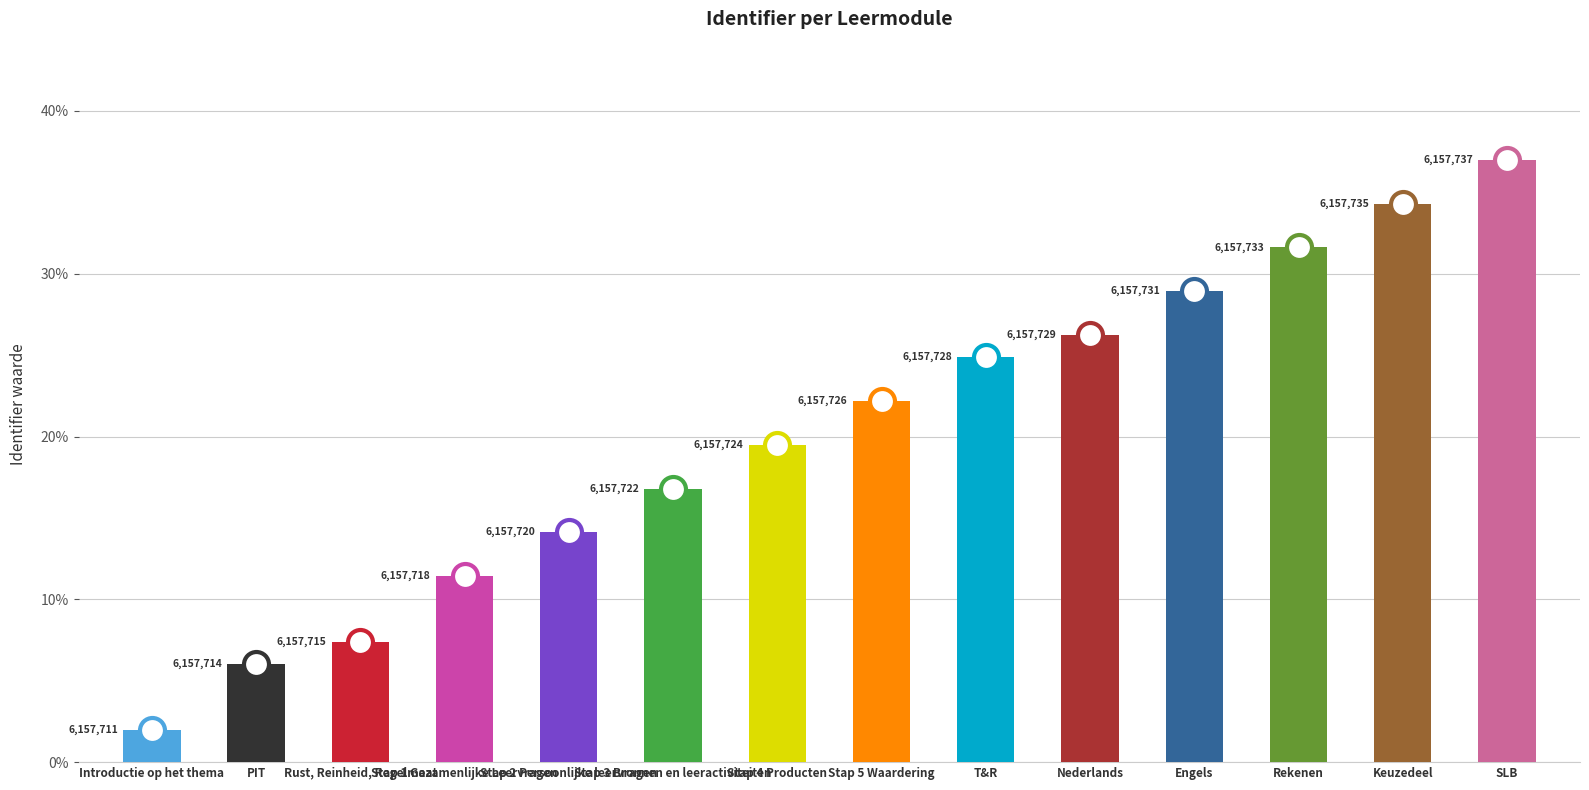

Reading left to right, what are all the values shown in this chart?

Introductie op het thema=2.0	PIT=6.0	Rust, Reinheid, Regelmaat=7.4	Stap 1 Gezamenlijke Leervragen=11.4	Stap 2 Persoonlijke leervragen=14.1	Stap 3 Bronnen en leeractiviteiten=16.8	Stap 4 Producten=19.5	Stap 5 Waardering=22.2	T&R=24.9	Nederlands=26.2	Engels=28.9	Rekenen=31.6	Keuzedeel=34.3	SLB=37.0